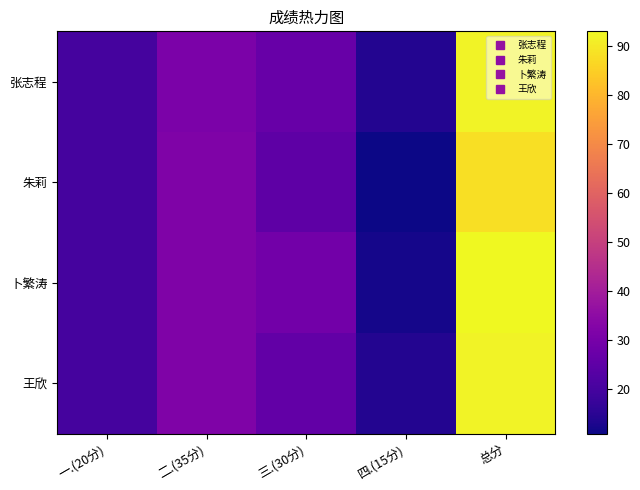

Between 一.(20分) and 三.(30分), which is larger?

三.(30分)